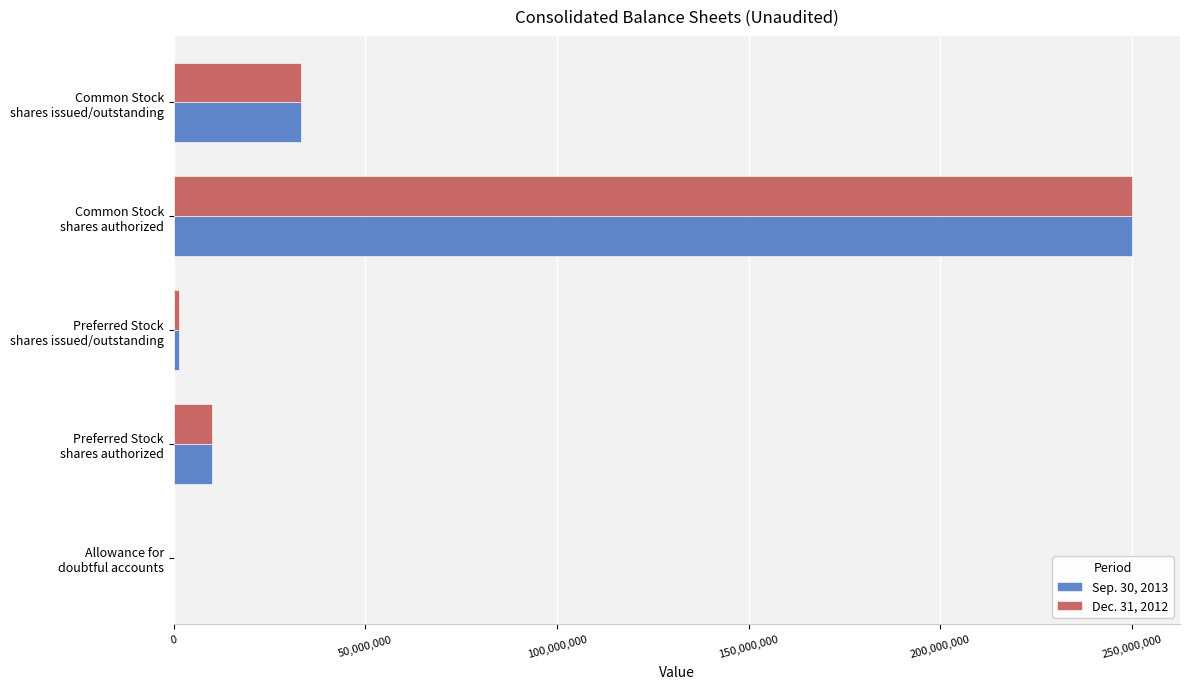

How many categories are shown in the chart?

5